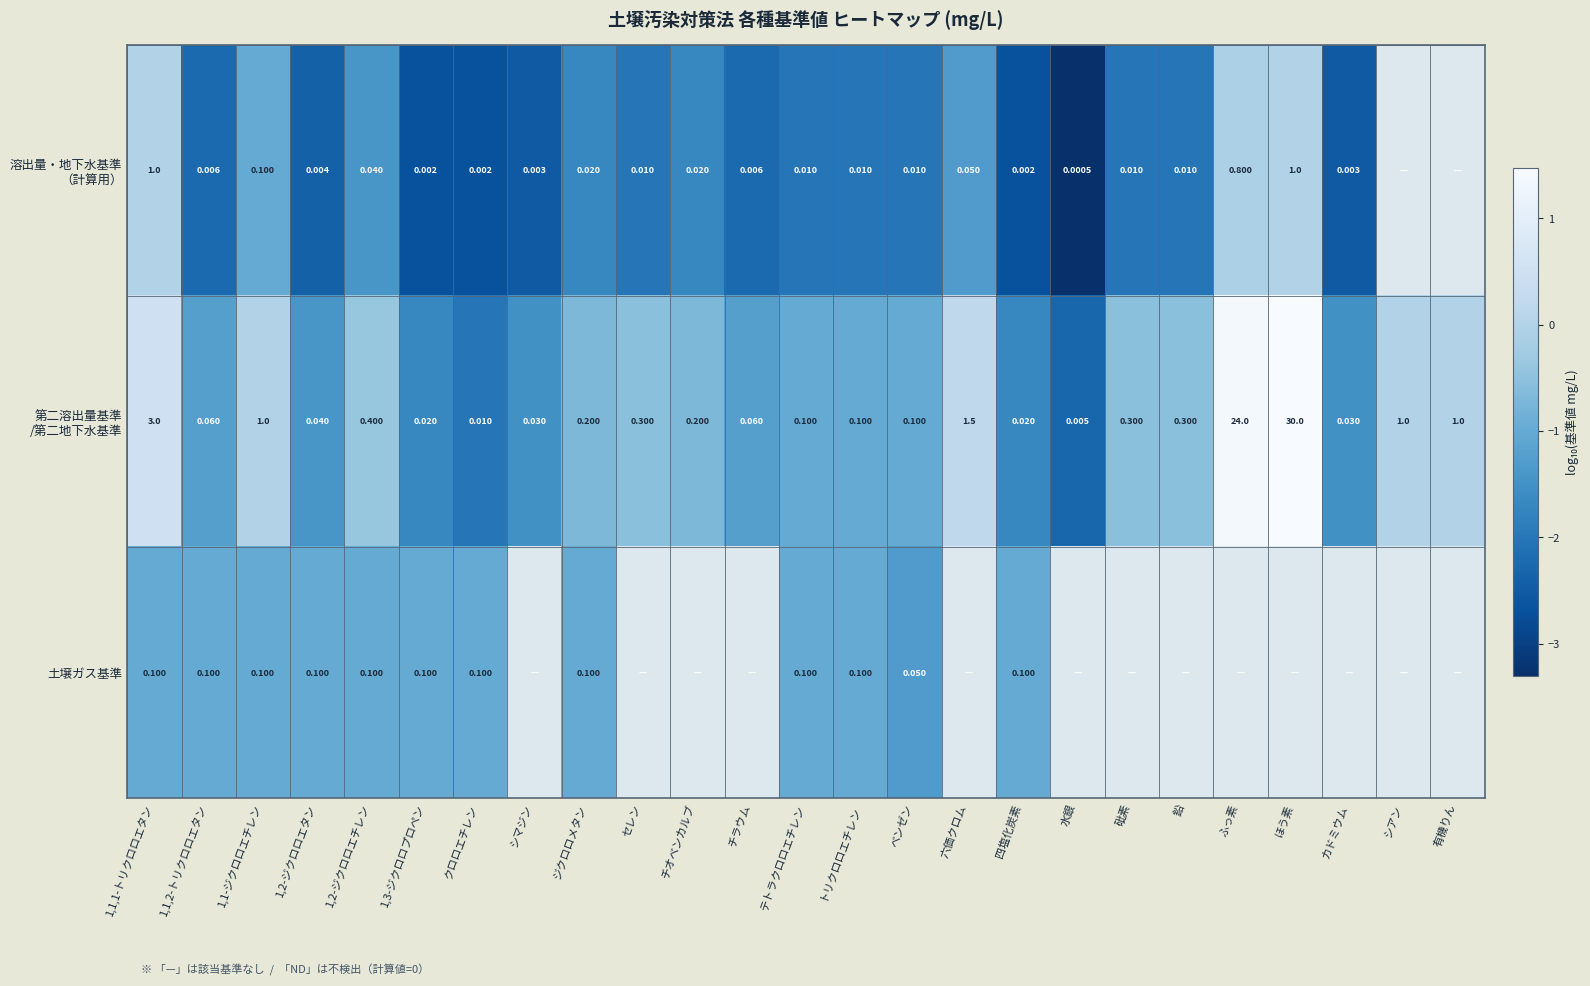

At which category does the chart reach its peak across all series?

ほう素